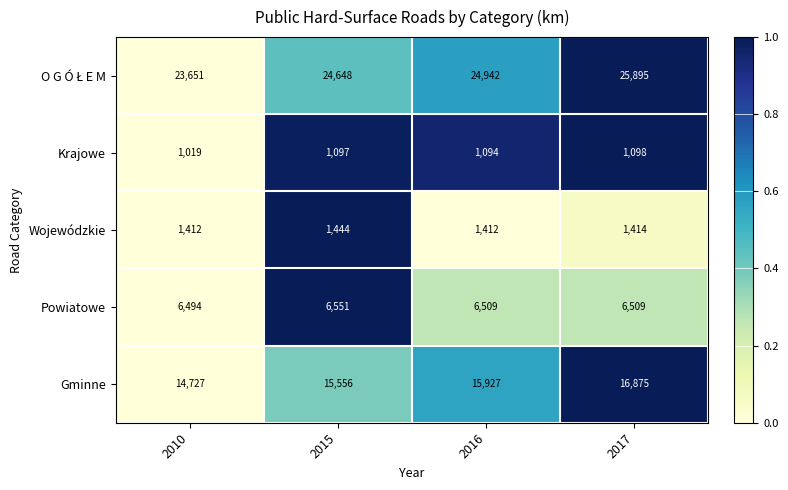

How many distinct data groups are displayed?

5